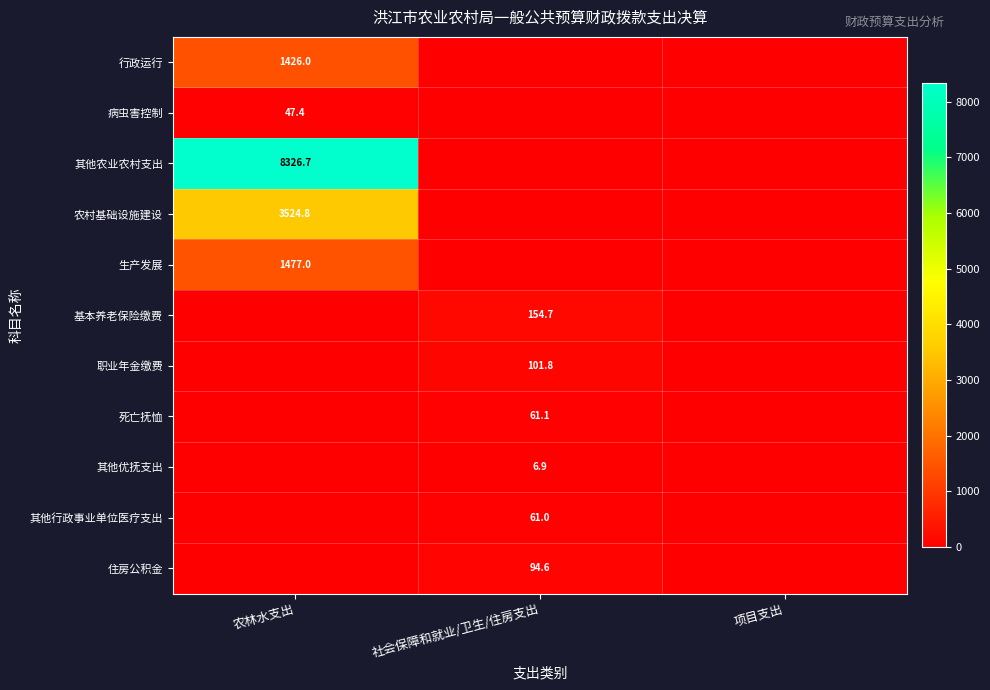

Is it true that 住房公积金 equals 28.8 at 社会保障和就业/卫生/住房支出?

False